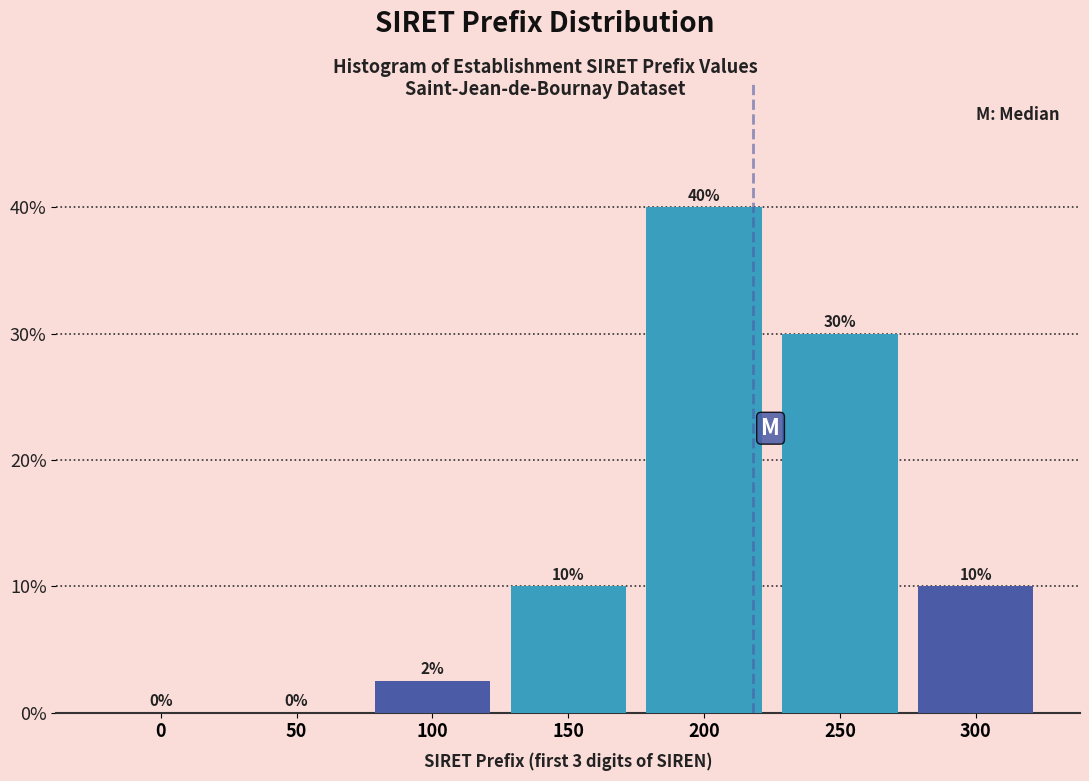

The chart shows a value of 14.0 at 50. True or false?

False